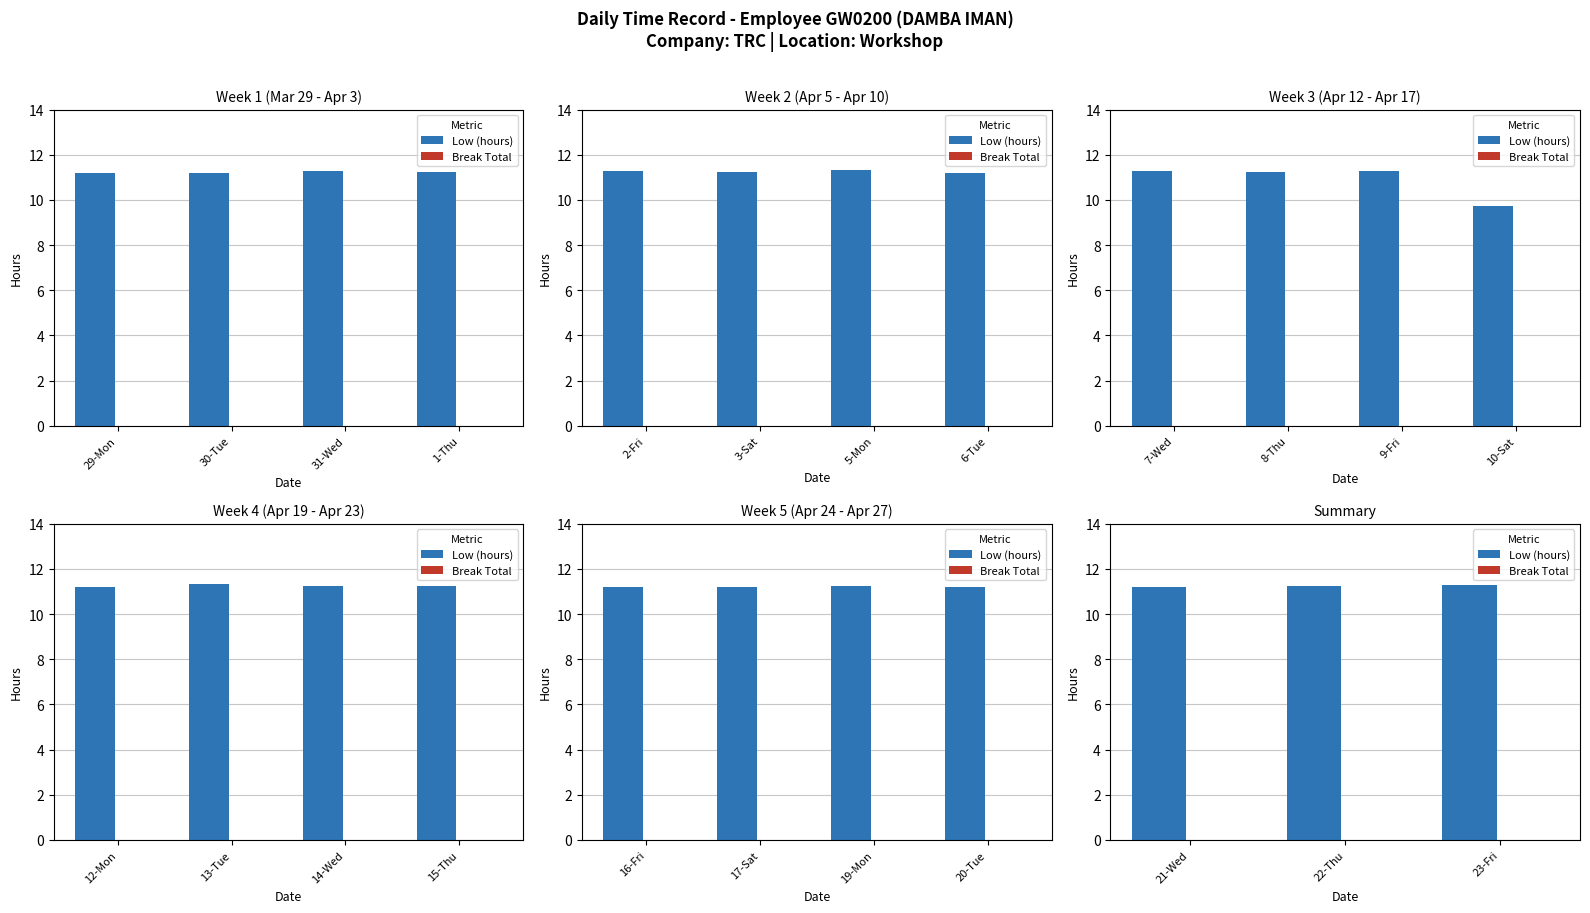

At 23-Fri, list the series in order from smallest to largest.

Break Total, Low (hours)